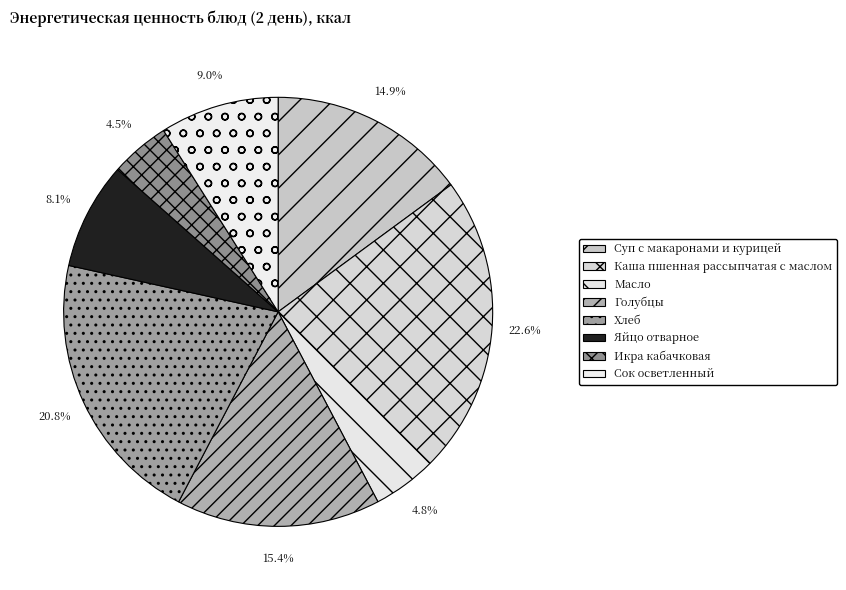

To the nearest percent, what is the difference between the Яйцо отварное and Каша пшенная рассыпчатая с маслом slice percentages?

15%